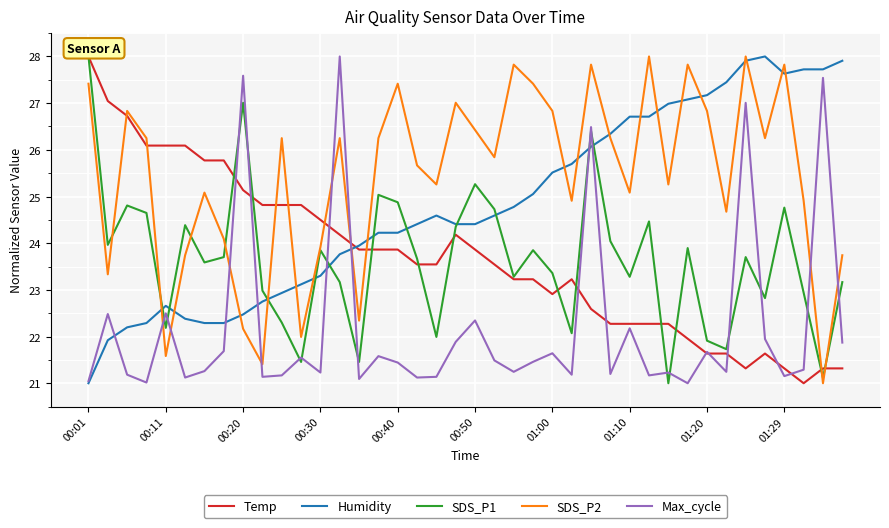

True or false: SDS_P2 and Temp cross at least once.

True